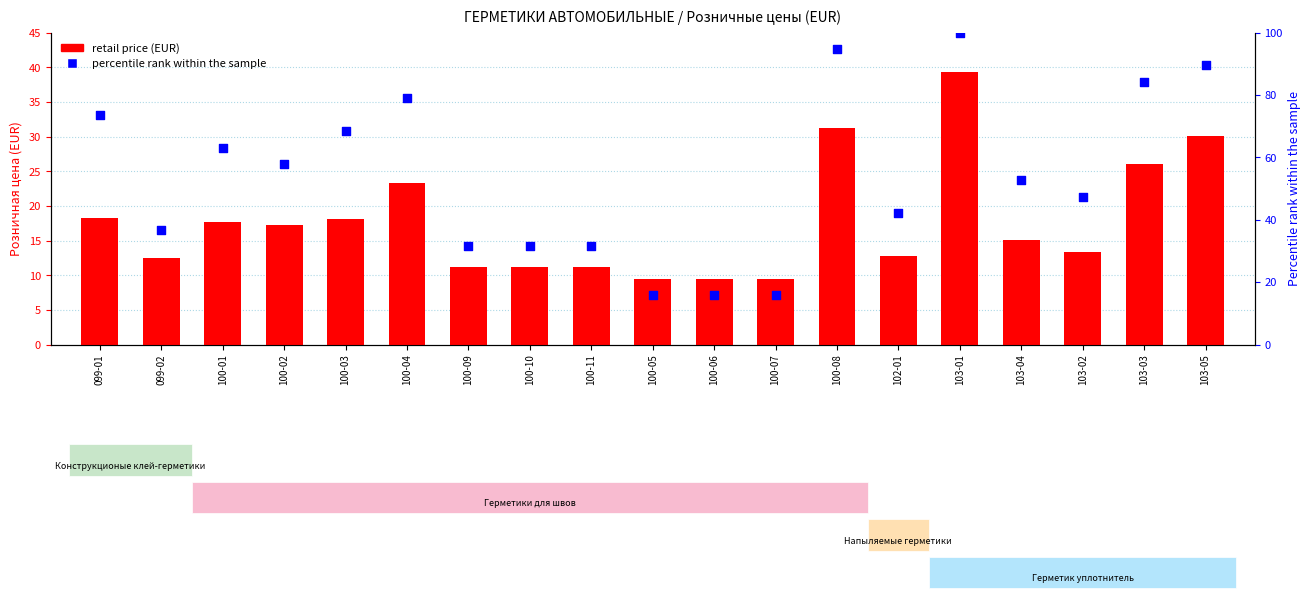

At which category is the sum across all series the highest?

103-01